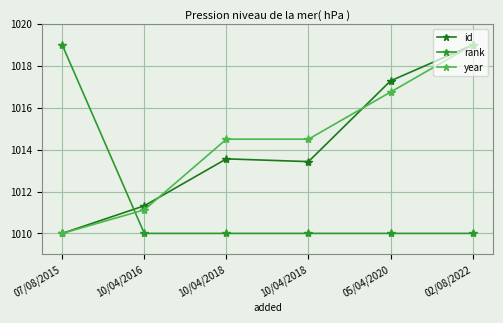

After their last crossing, which series has the higher values: rank or id?

id